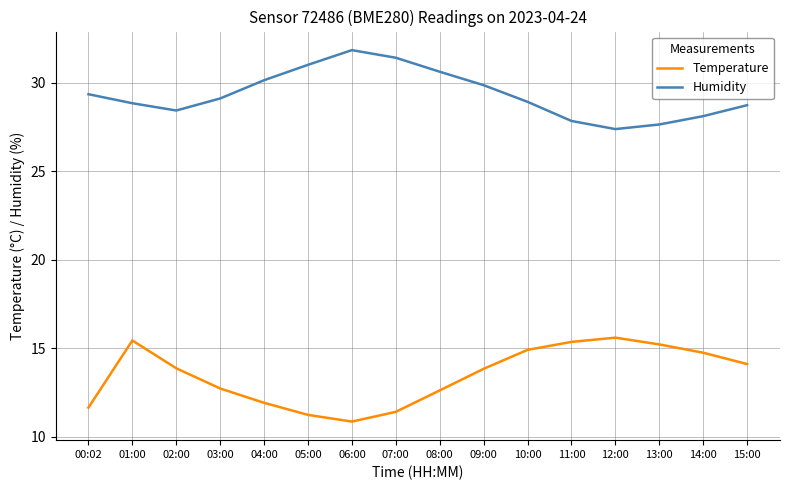

True or false: Temperature and Humidity intersect in this chart.

False